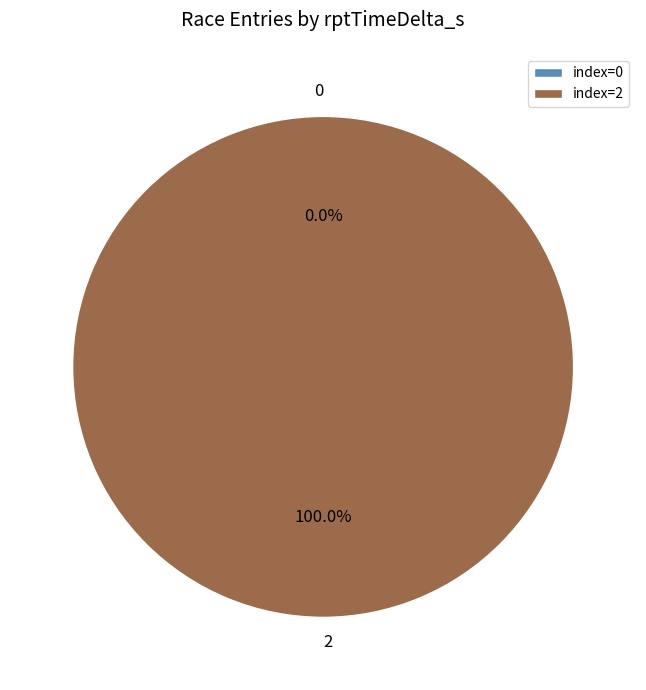

What percentage do 0 and 2 together represent?

100.0%